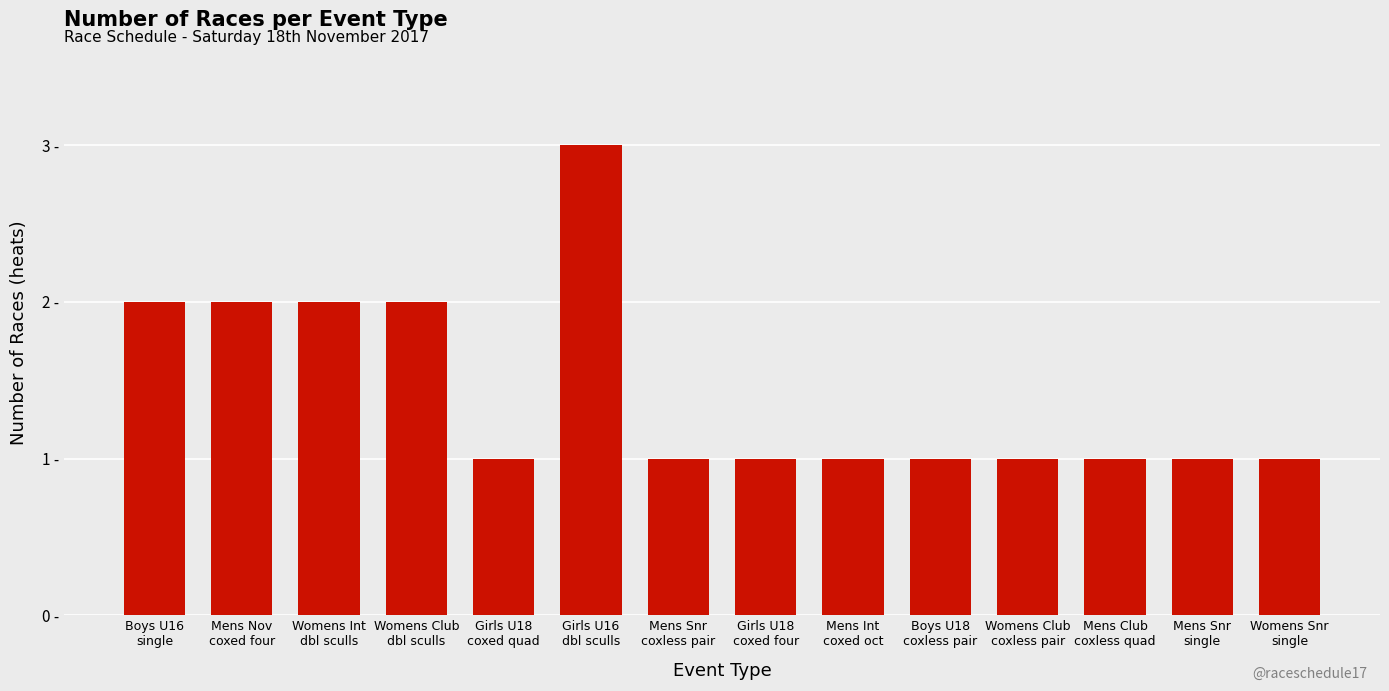

Does the chart contain any negative values?

No